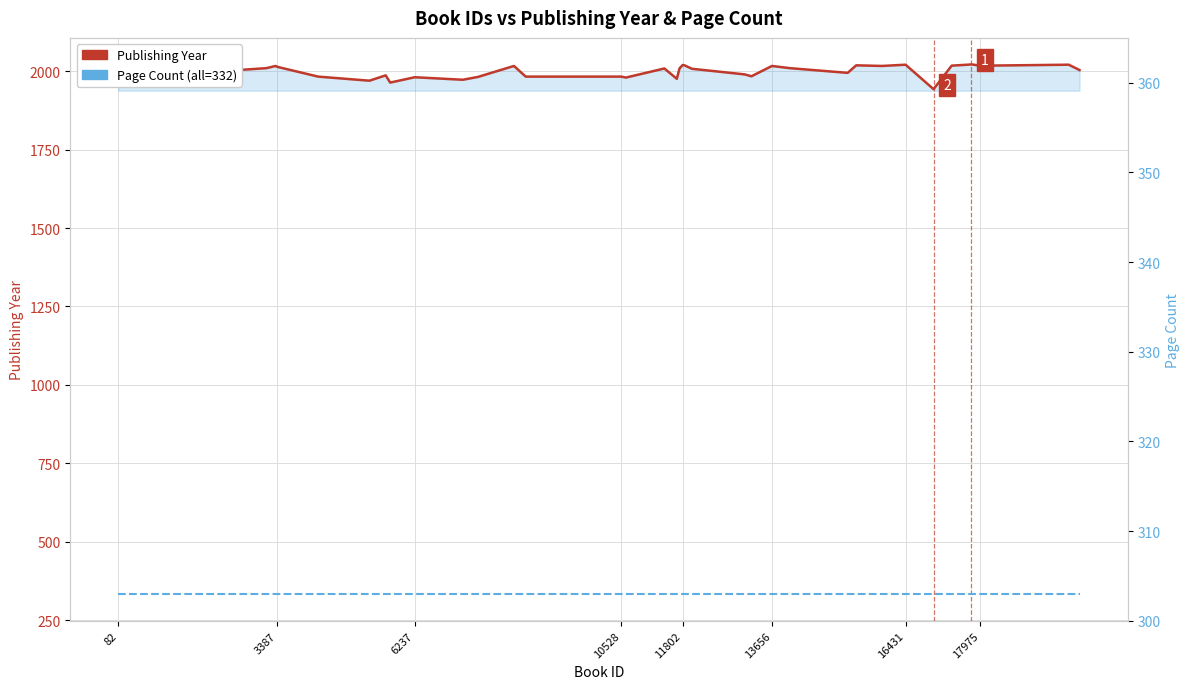

What is the value of the Publishing Year point at the 5th from the left?

2017